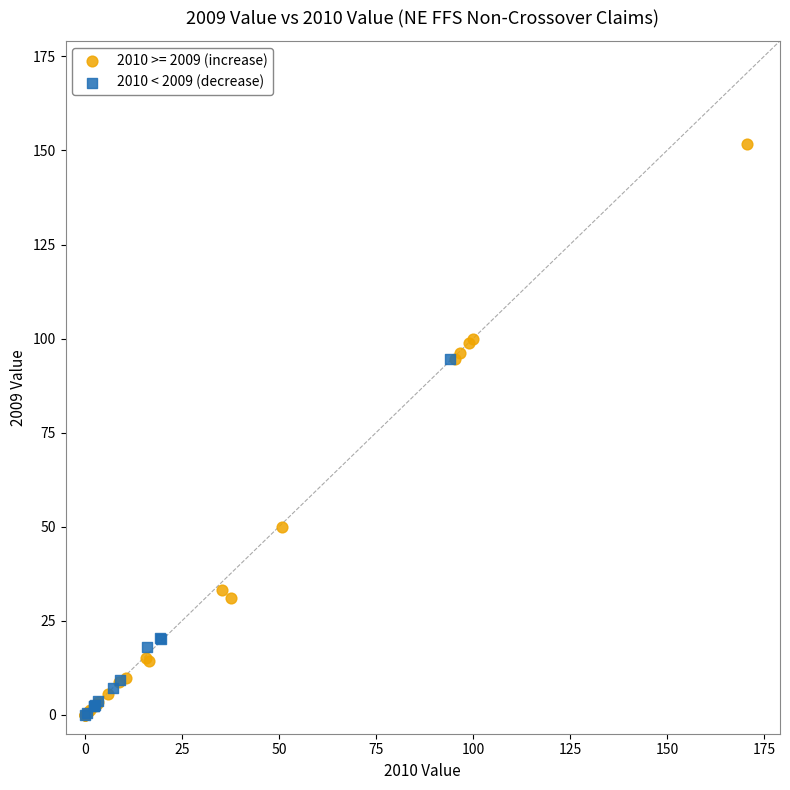

Which series reaches the maximum Y coordinate?

2010 >= 2009 (increase)